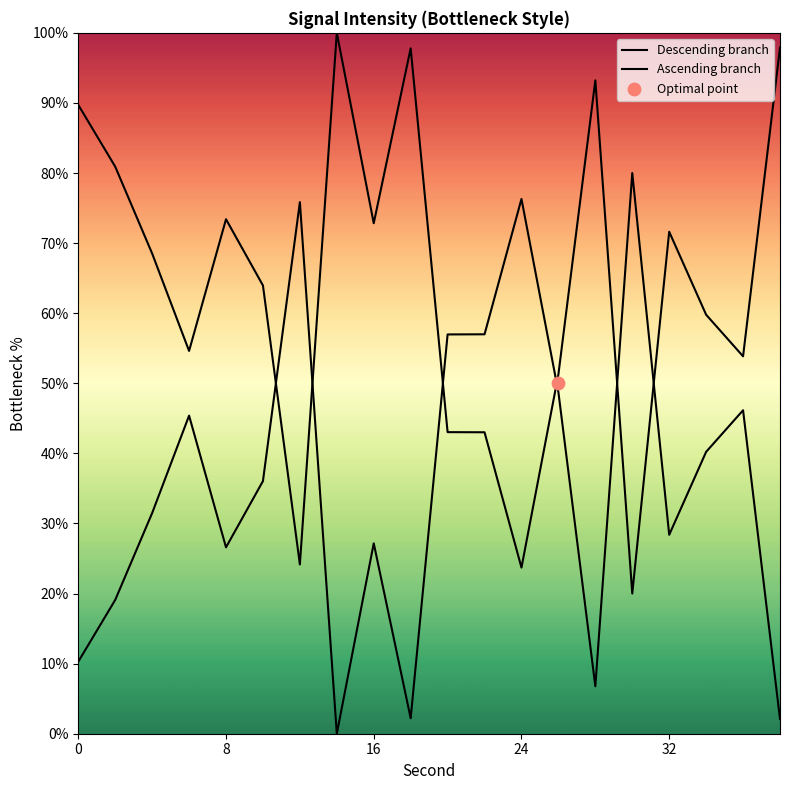

Which series reaches the minimum Y coordinate?

Ascending branch